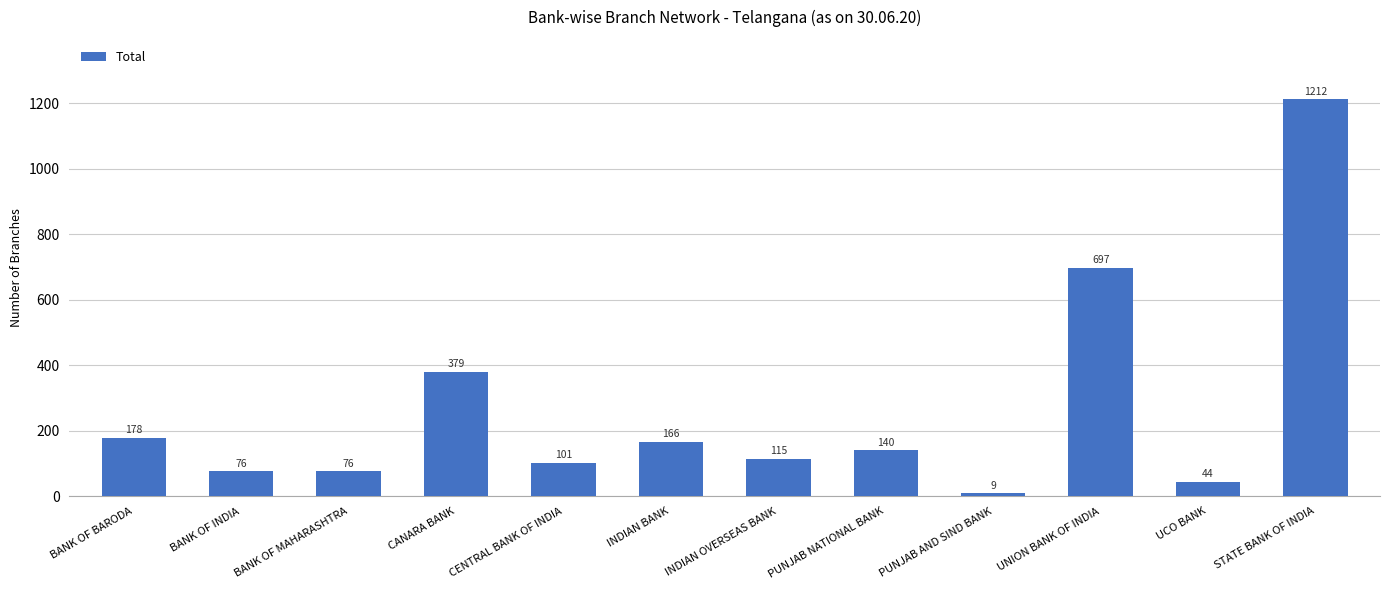

Which has a higher value, UNION BANK OF INDIA or PUNJAB AND SIND BANK?

UNION BANK OF INDIA